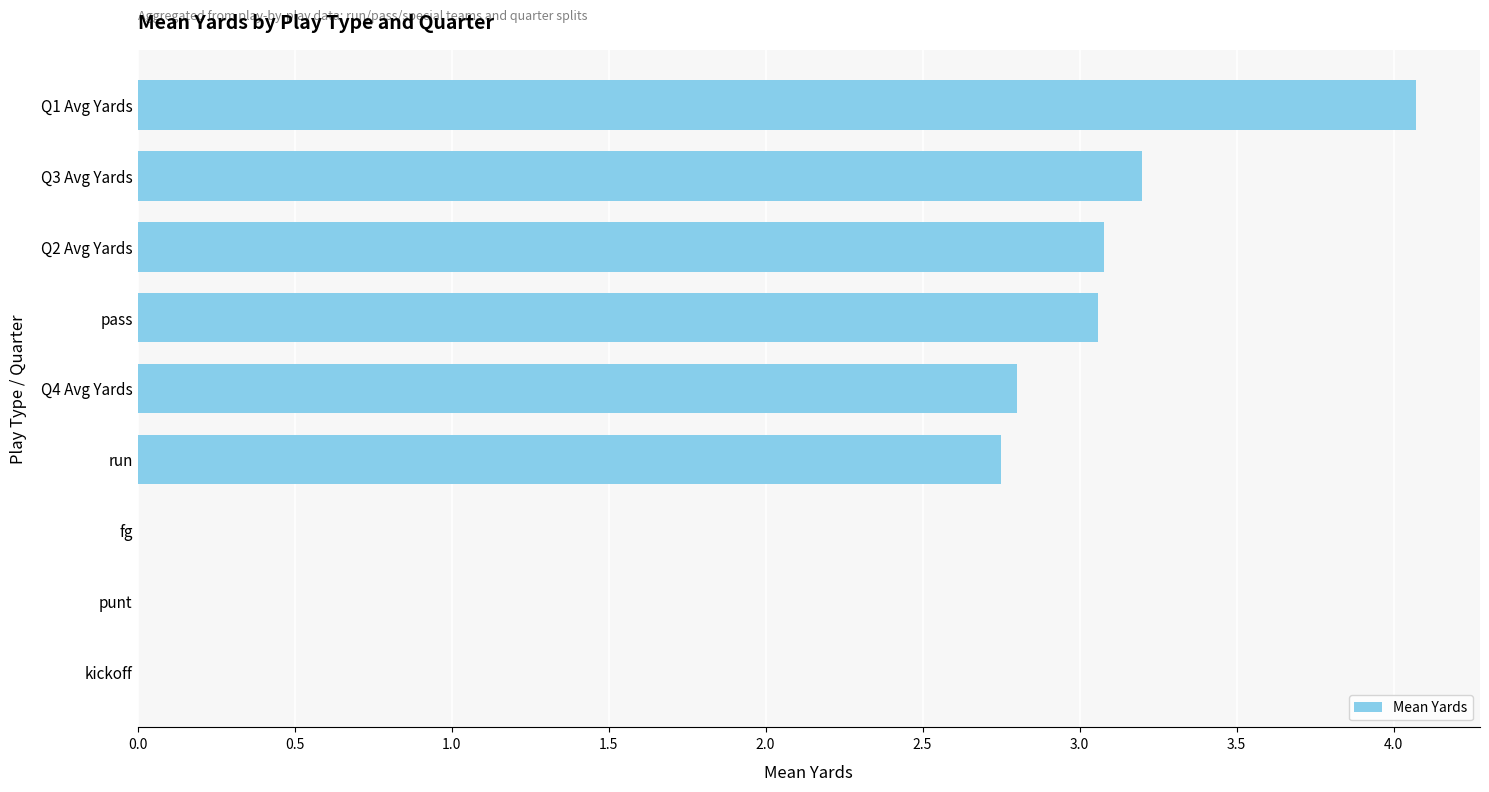

Are the bars horizontal?

Yes